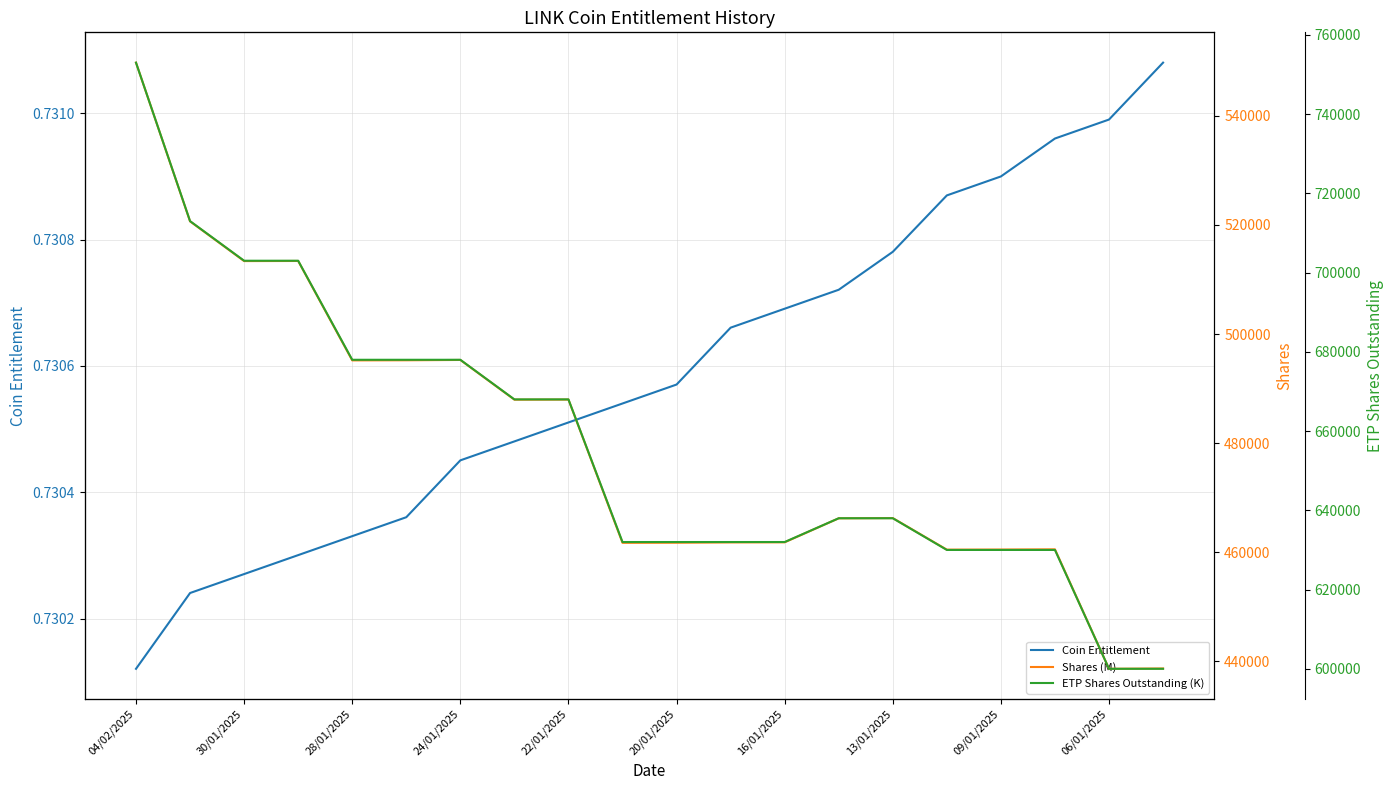

At which label is Coin Entitlement closest to 0?

04/02/2025